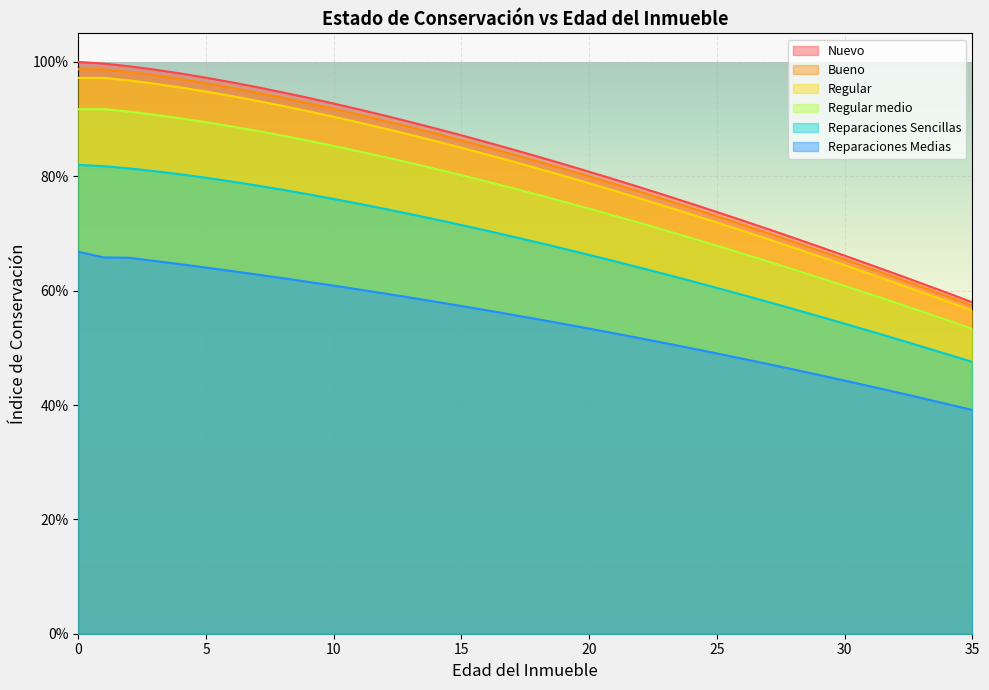

True or false: Regular medio and Regular cross at least once.

False